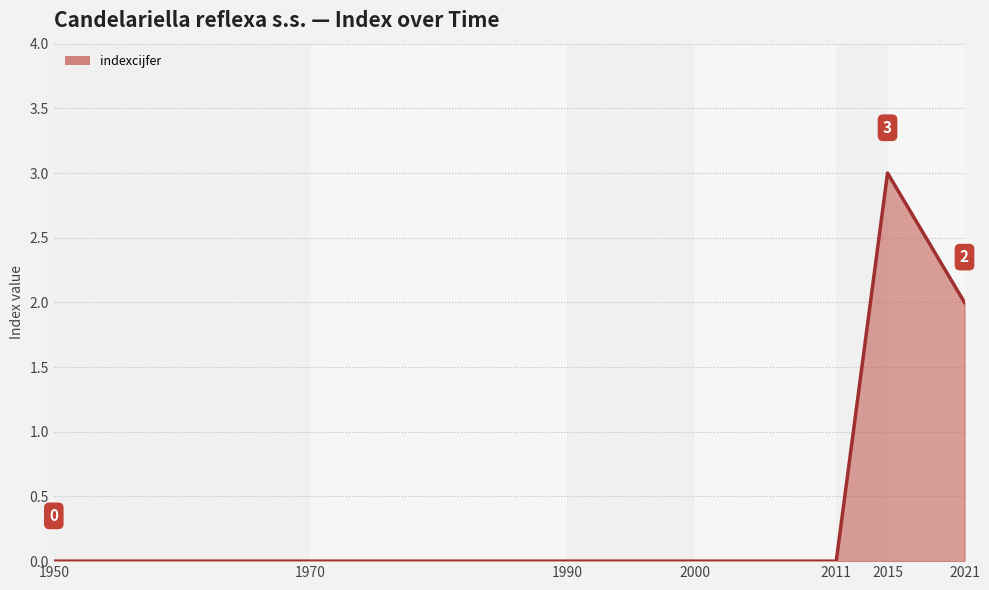

Does the chart have visible grid lines?

Yes